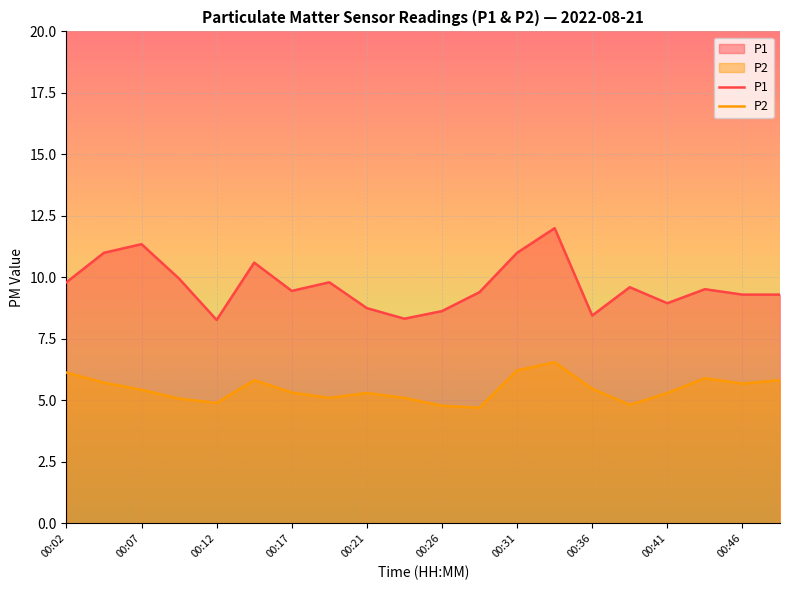

Which series changed the most between 00:19 and 00:48?

P2